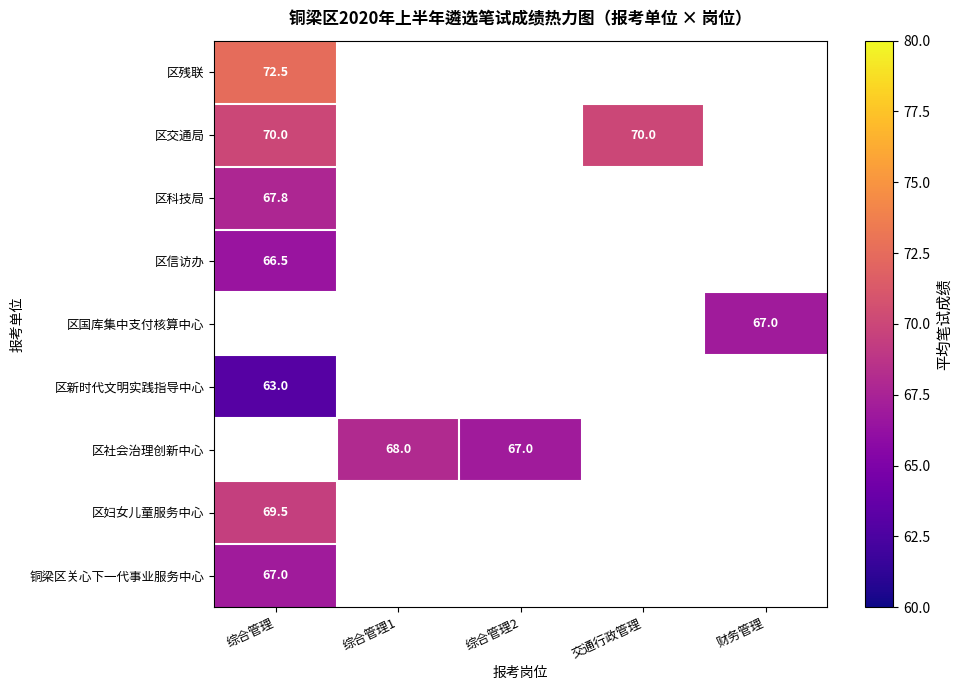

Is it true that 区交通局 equals 38.4 at 交通行政管理?

False